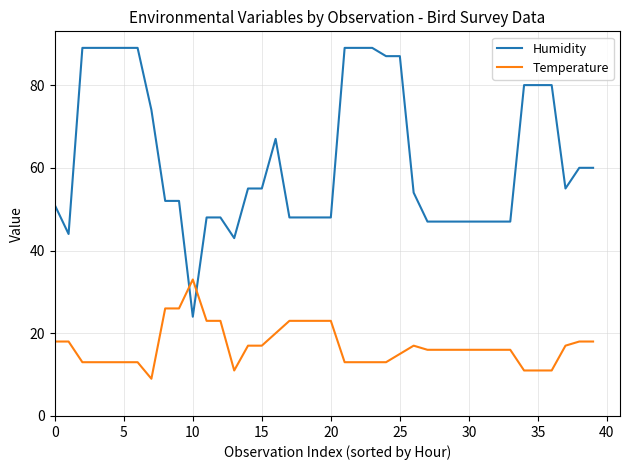

What is the difference between the maximum and minimum values in the Temperature series?

24